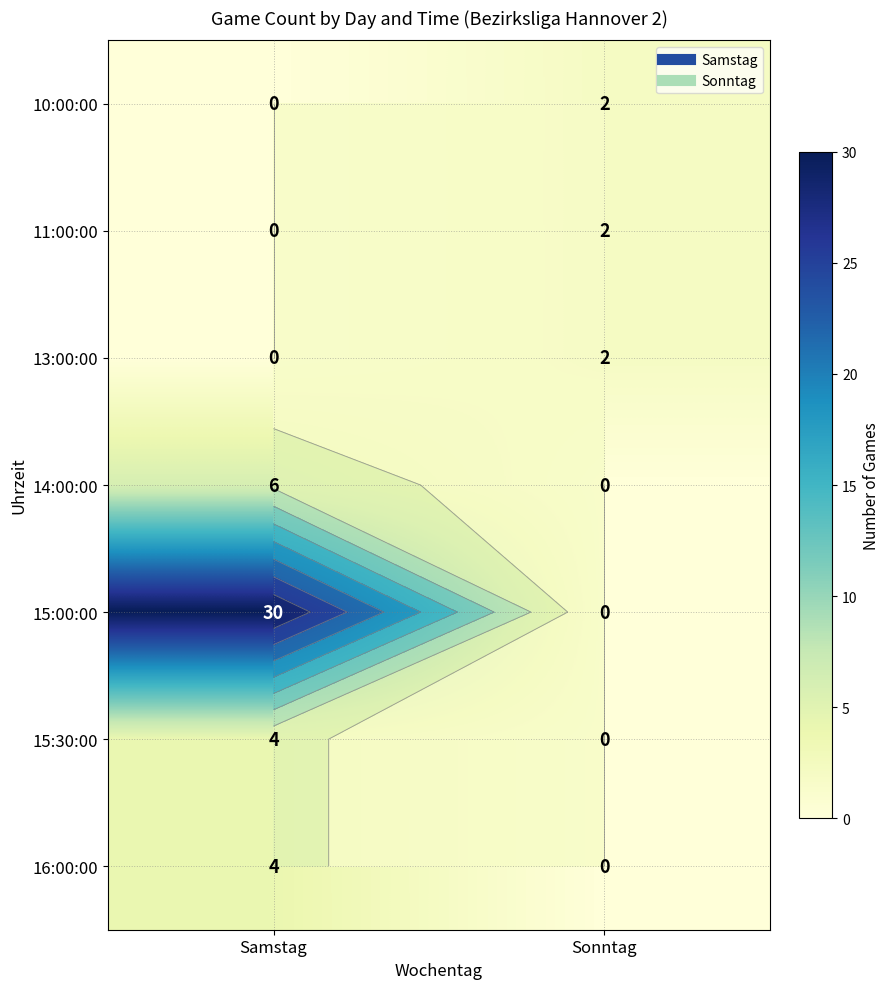

What is the difference between the maximum and minimum values in the 11:00:00 series?

2